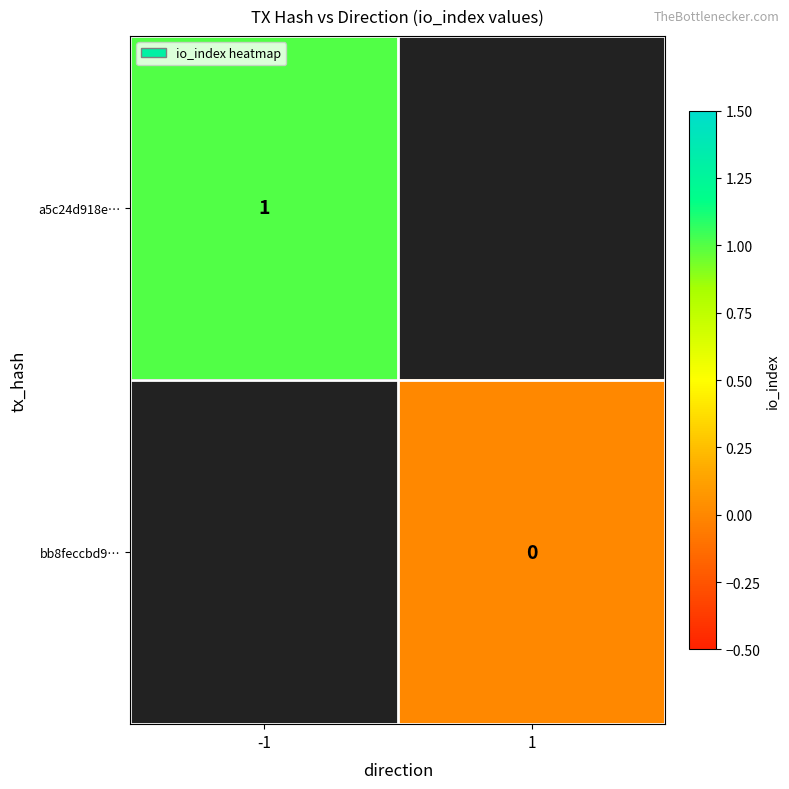

The value of a5c24d918e… at -1 is 1. True or false?

True